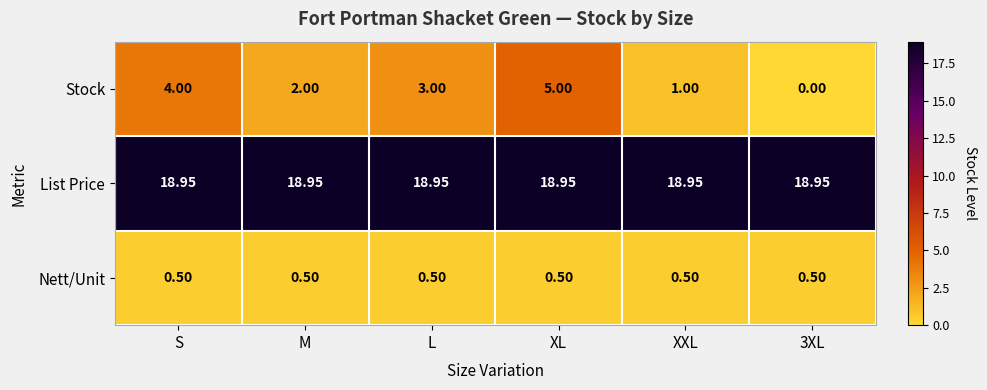

Which series has the widest spread of values?

Stock